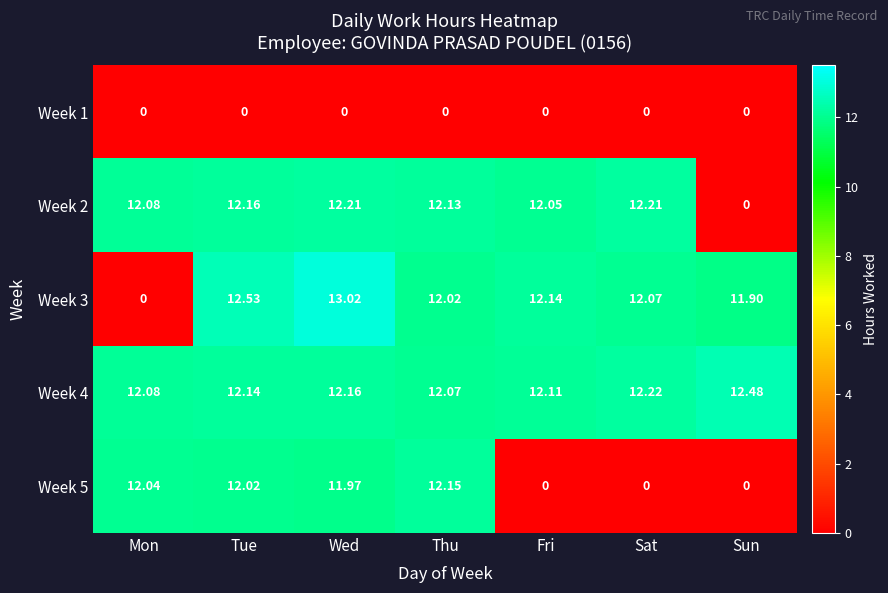

How many data points in Week 5 are above 11?

4